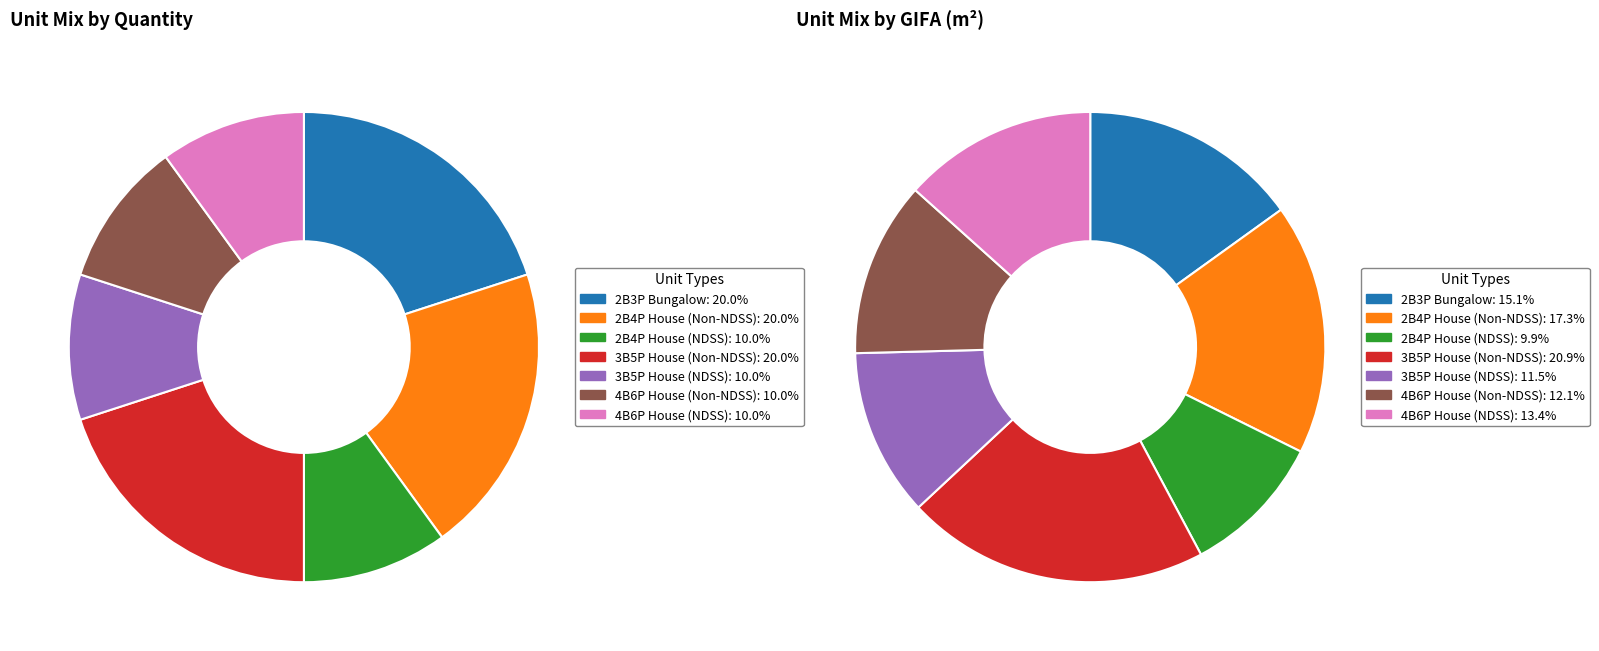

Does 4B6P House (Non-NDSS) represent more than half of the total?

No